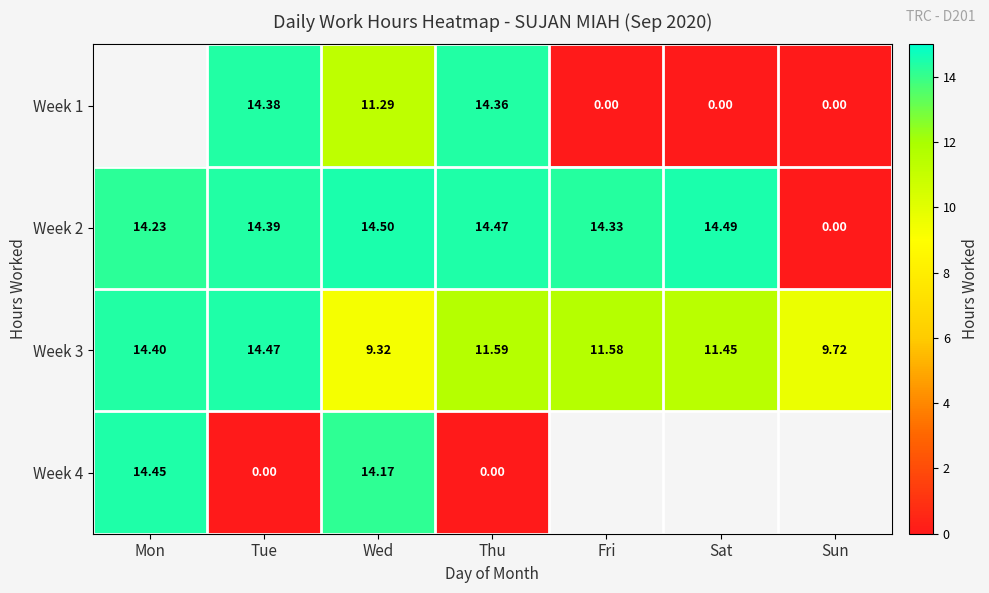

Is the value of Week 2 at Thu greater than the value of Week 3 at Thu?

Yes